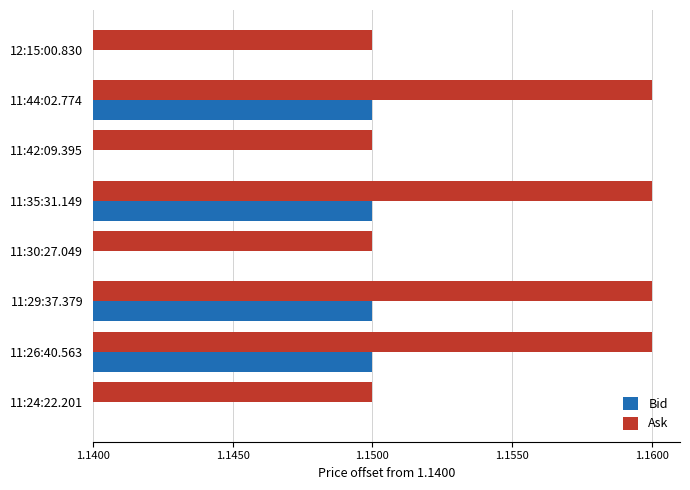

What are all the series names shown in the legend?

Bid, Ask